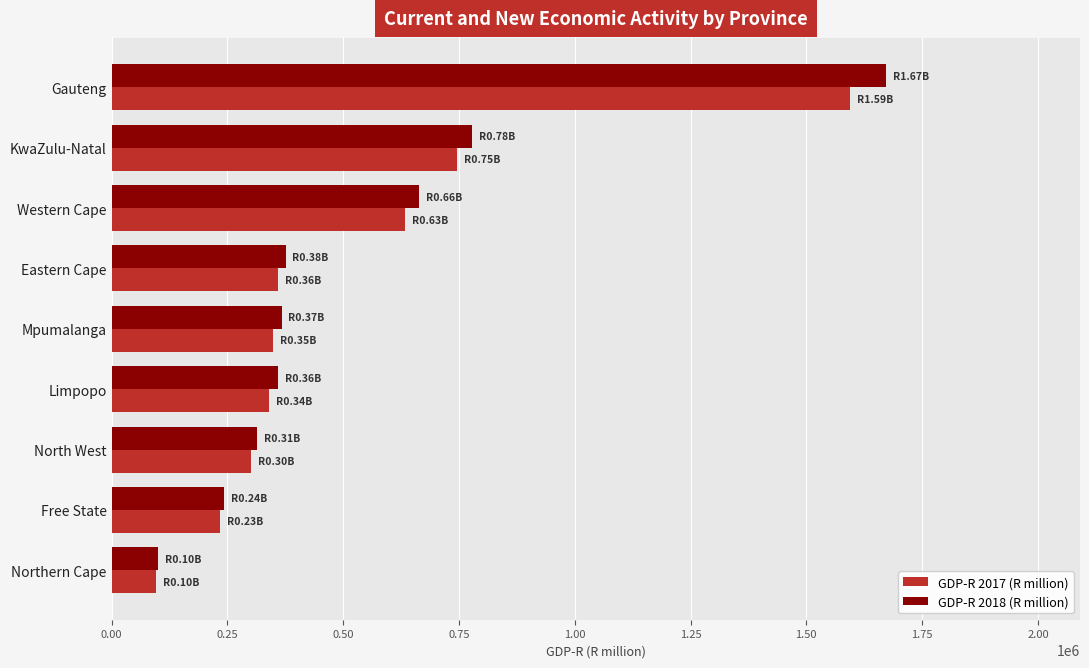

Which category has the highest value across all series?

Gauteng